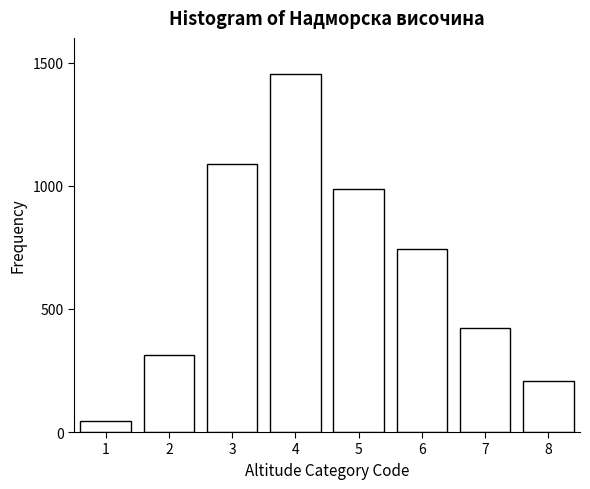

Reading right to left, list all the values displayed in this chart.

8=206	7=421	6=743	5=987	4=1456	3=1089	2=312	1=45